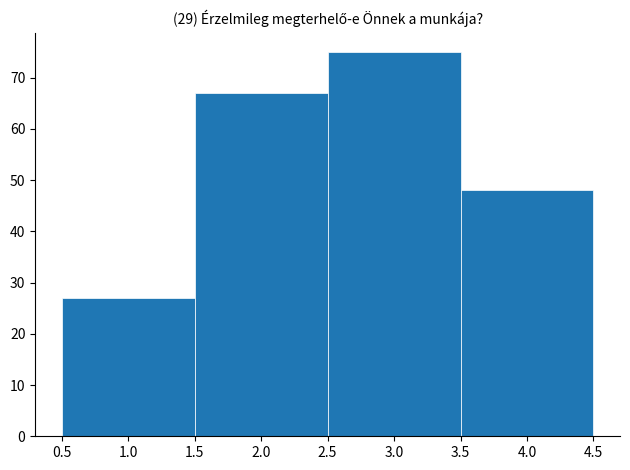

Reading left to right, list every bar in this chart as the range it spans on the x-axis followed by its height. The values are not printed on the chart, so give them approximately, as read against the axis.

0.5 to 1.5: 27
1.5 to 2.5: 67
2.5 to 3.5: 75
3.5 to 4.5: 48